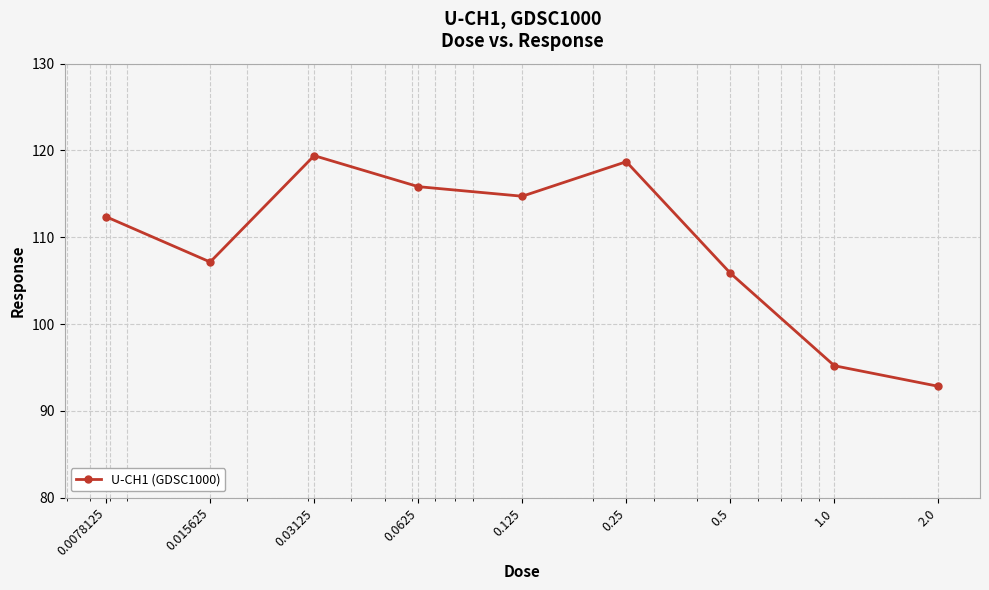

What is the value of the 8th point from the left?

95.2